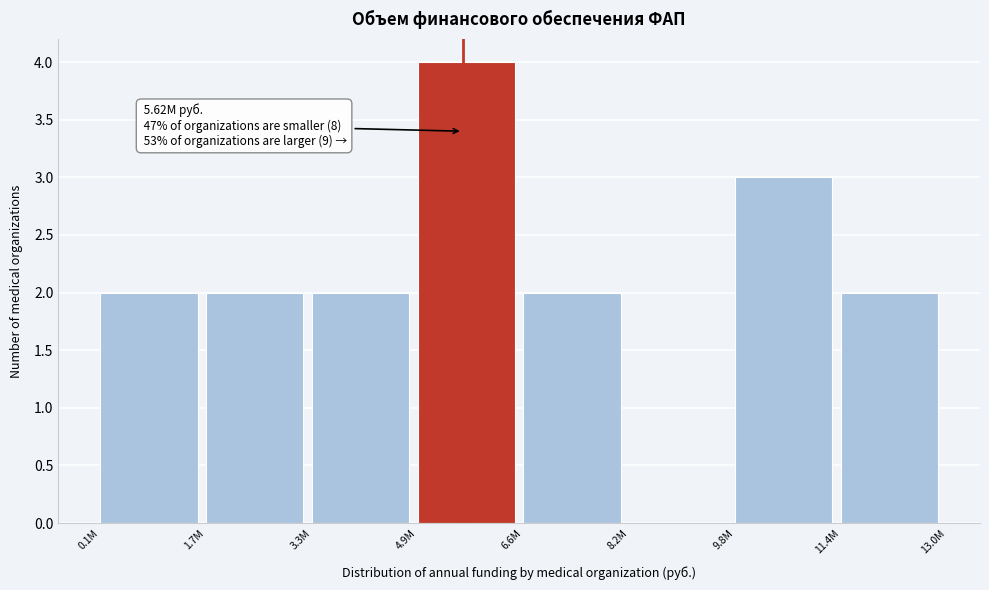

Reading left to right, transcribe all the data shown in this chart.

0.1M=2	1.7M=2	3.3M=2	4.9M=4	6.6M=2	8.2M=0	9.8M=3	11.4M=2